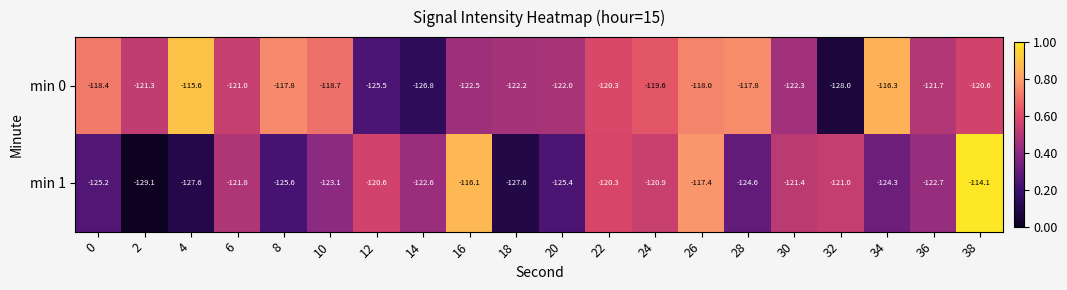

Rank the series by their average value, from highest to lowest.

min 0, min 1